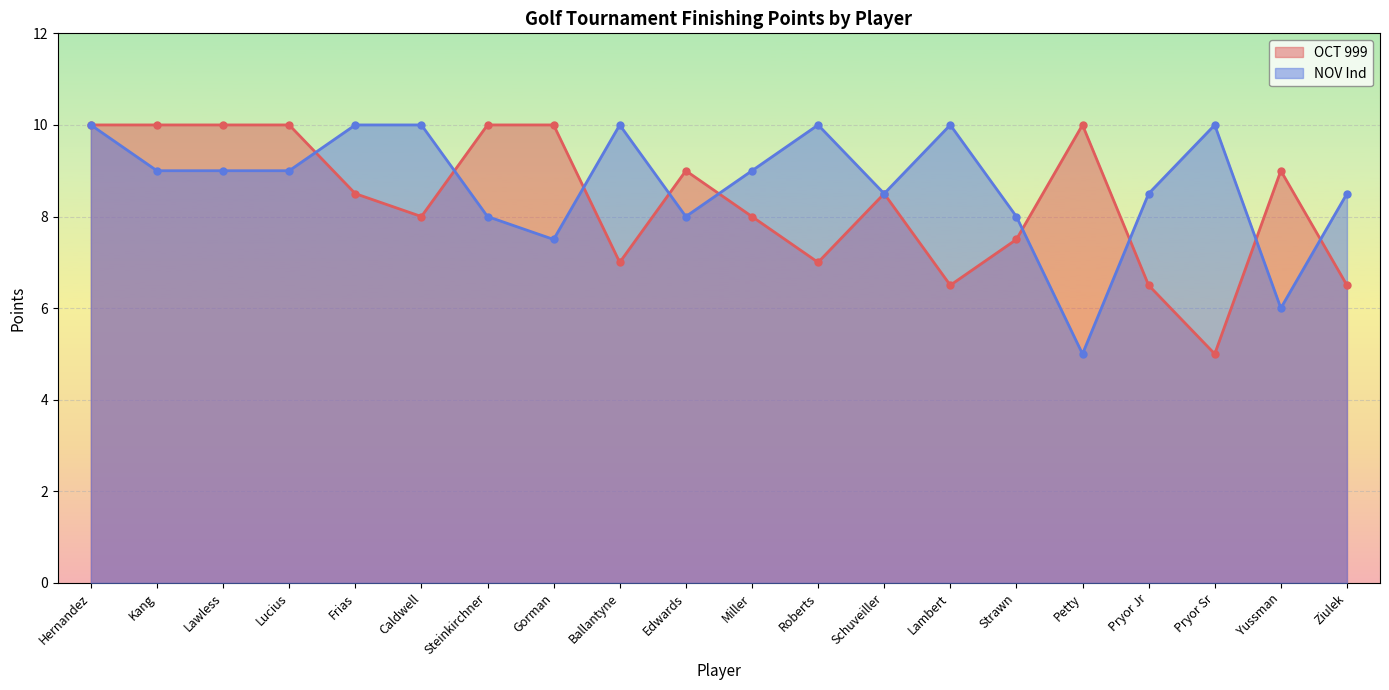

How many OCT 999 values are between 7 and 10?

16